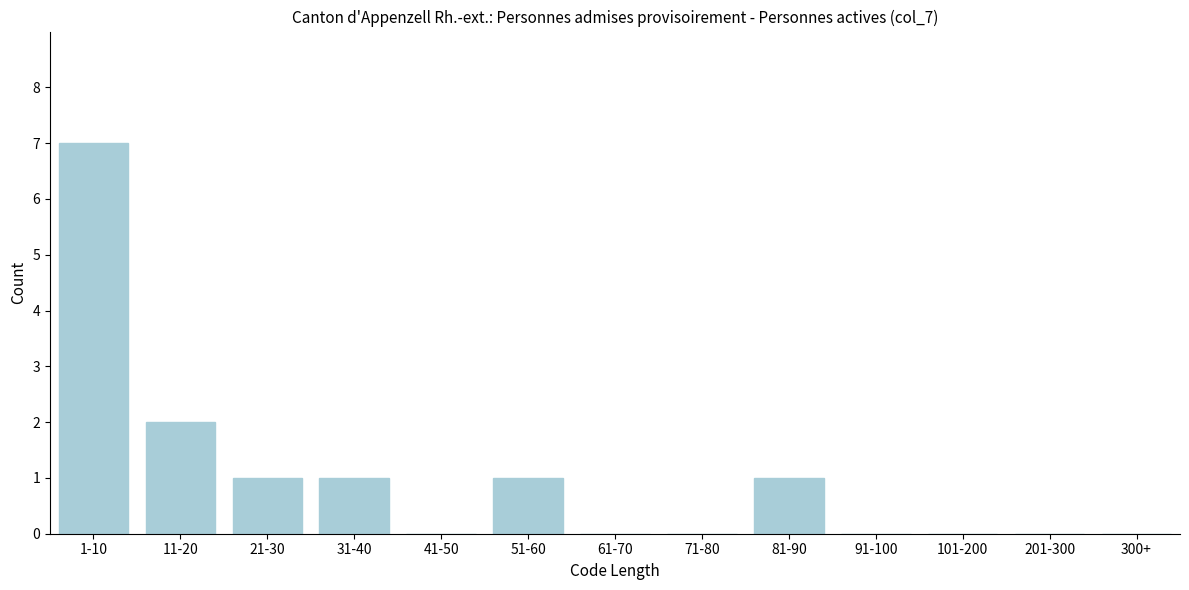

Reading left to right, what are all the values shown in this chart?

1-10=7	11-20=2	21-30=1	31-40=1	41-50=0	51-60=1	61-70=0	71-80=0	81-90=1	91-100=0	101-200=0	201-300=0	300+=0